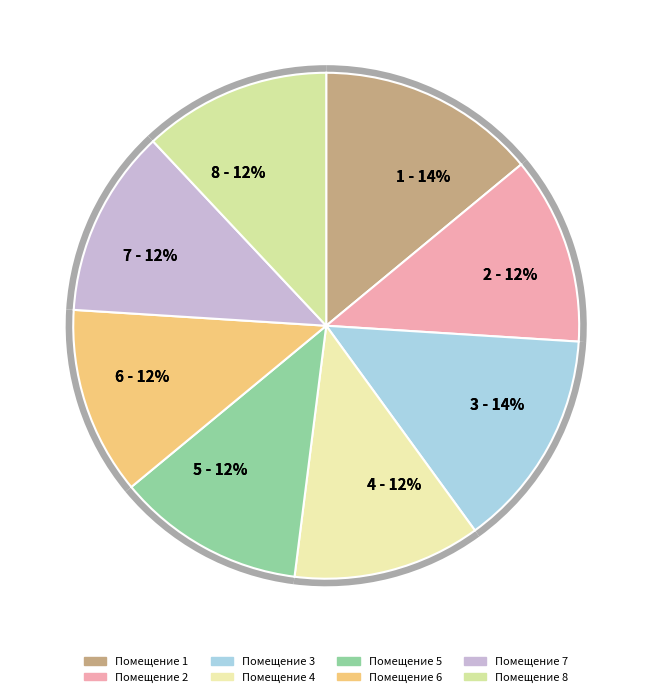

Count the number of slices in the pie.

8